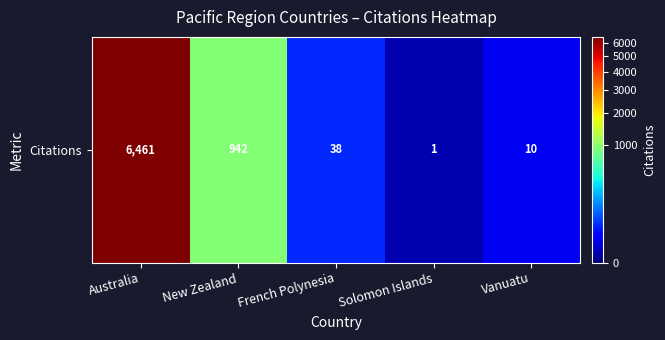

At which label is the value closest to 3231?

New Zealand